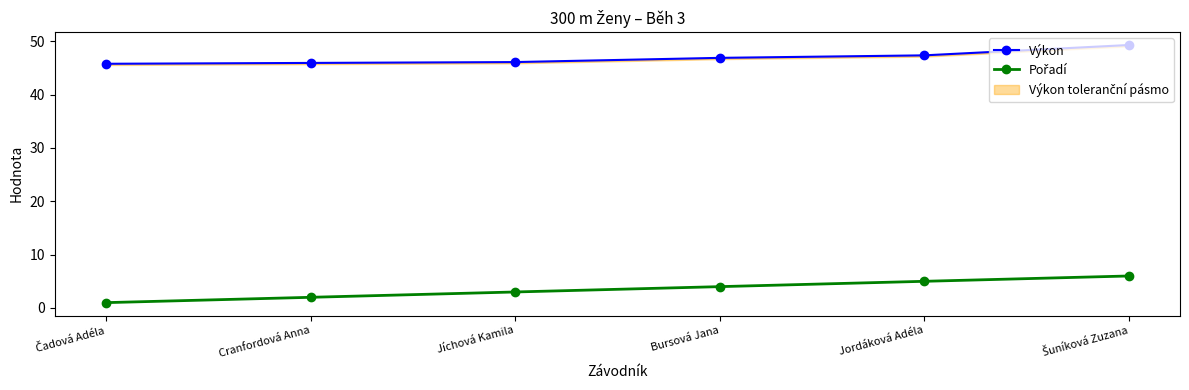

Does the chart display data point markers on the line(s)?

Yes